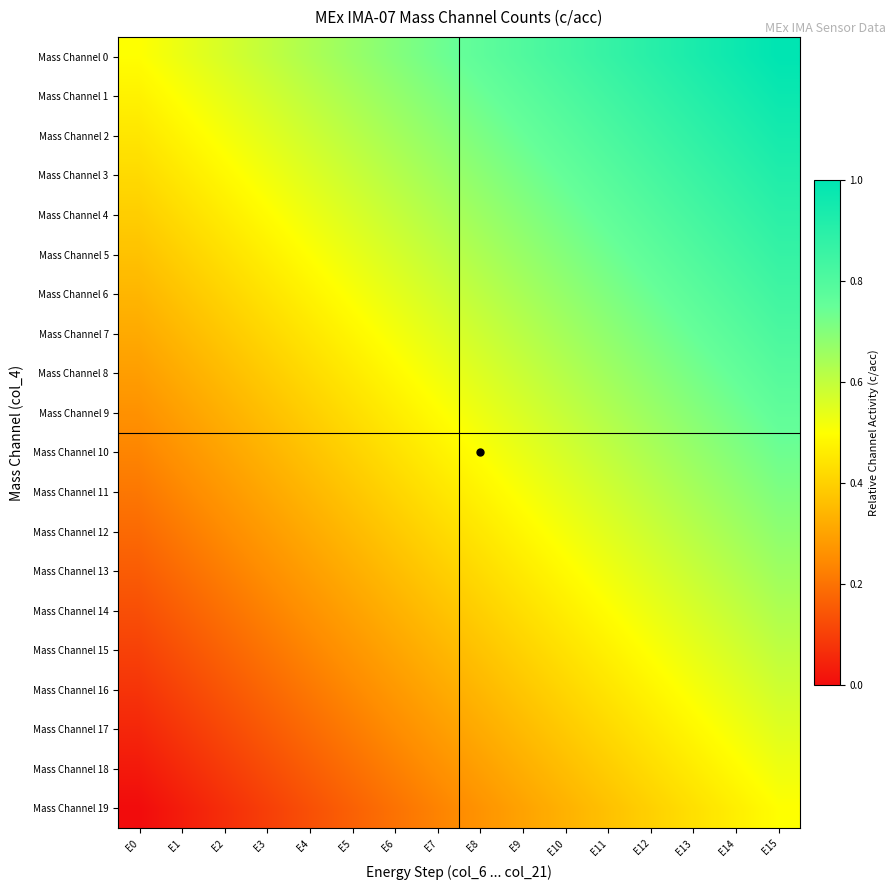

At how many categories does at least one series exceed 0?

16